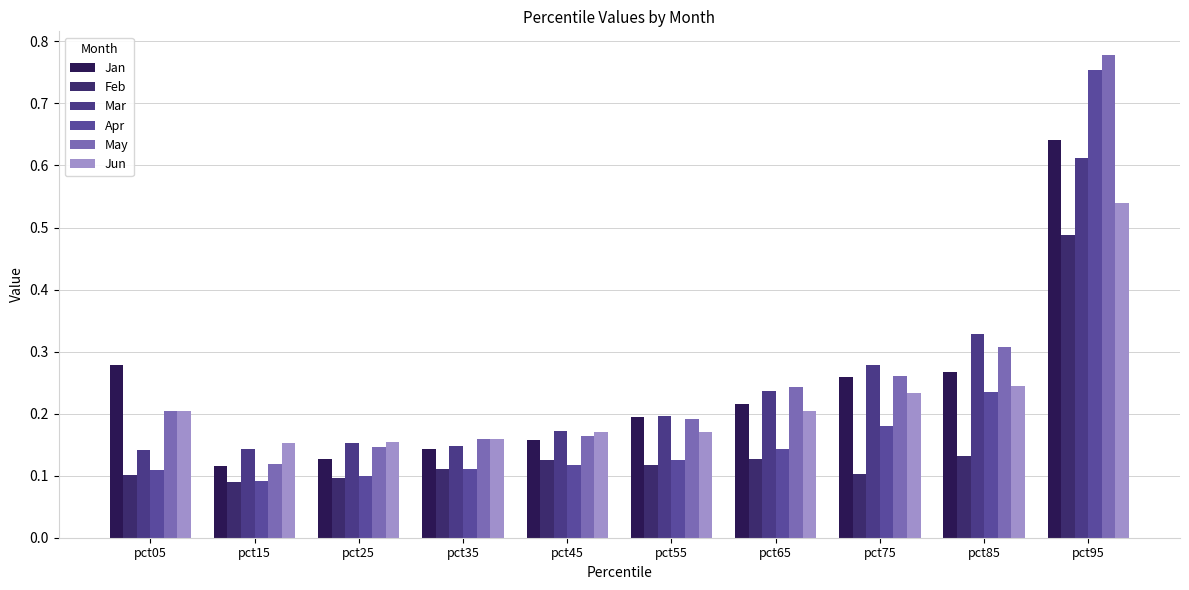

What is the difference between the second highest and minimum values in the Jun series?

0.1